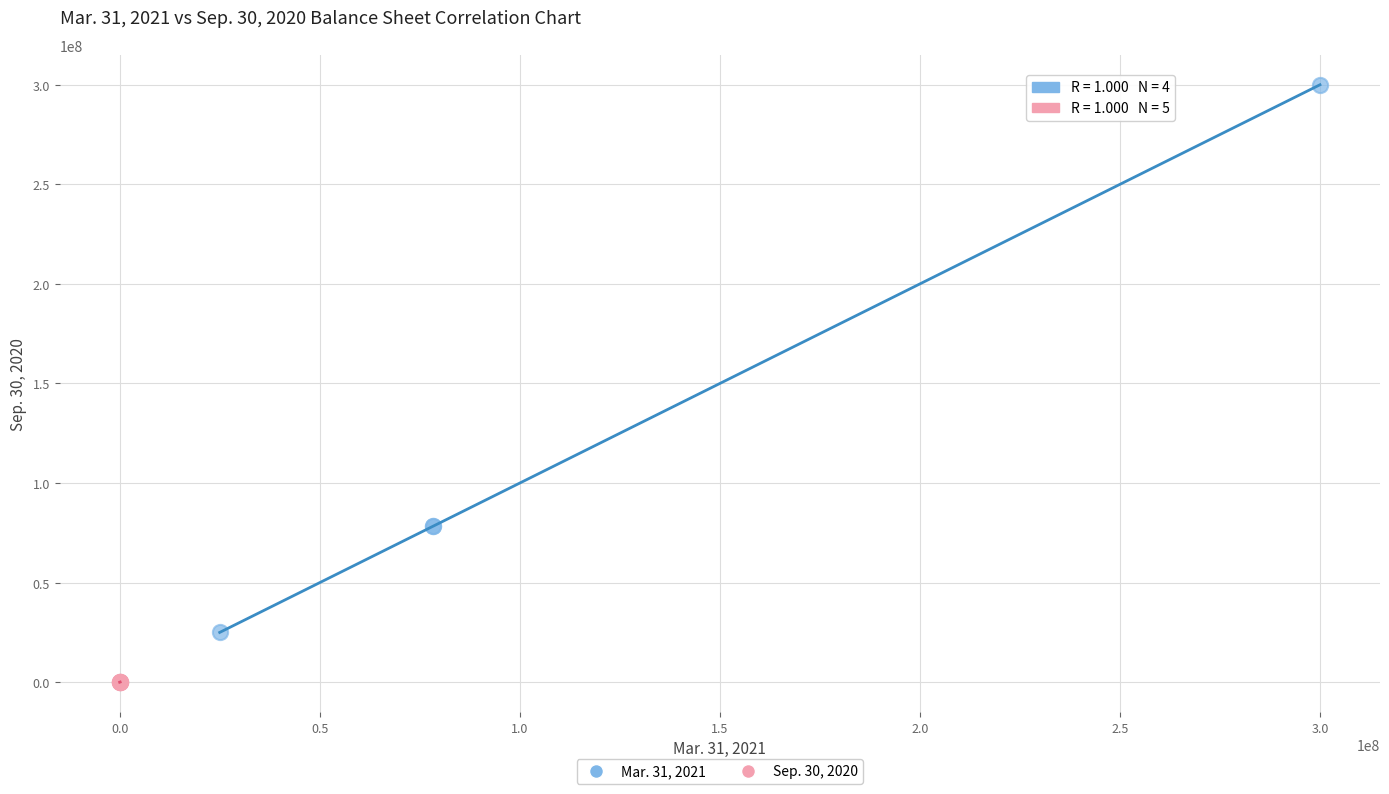

Which series reaches the minimum Y coordinate?

Sep. 30, 2020